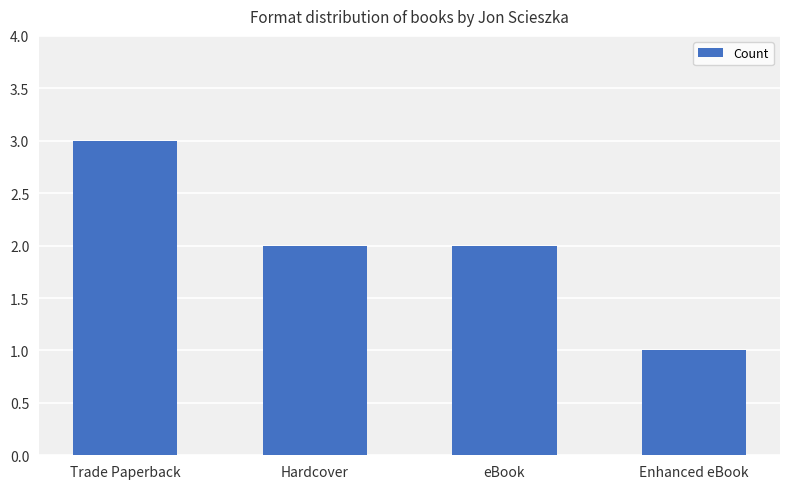

What is the difference between the maximum and second lowest values?

1